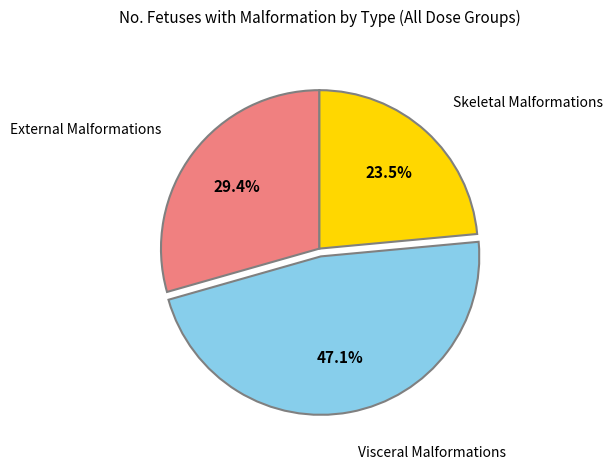

Which category has the smallest portion of the pie?

Skeletal Malformations